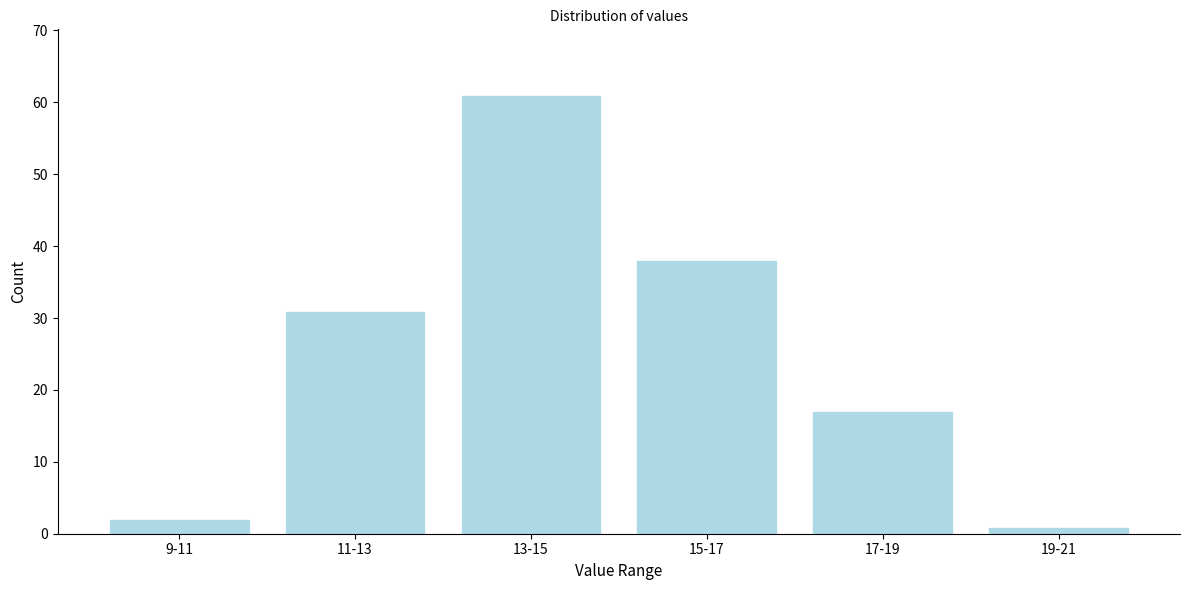

Reading right to left, extract all data points from this chart.

1	17	38	61	31	2